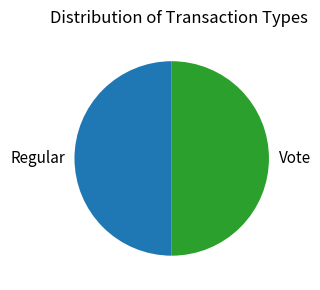

Approximately how many times larger is the value at Regular compared to Vote?

1.0